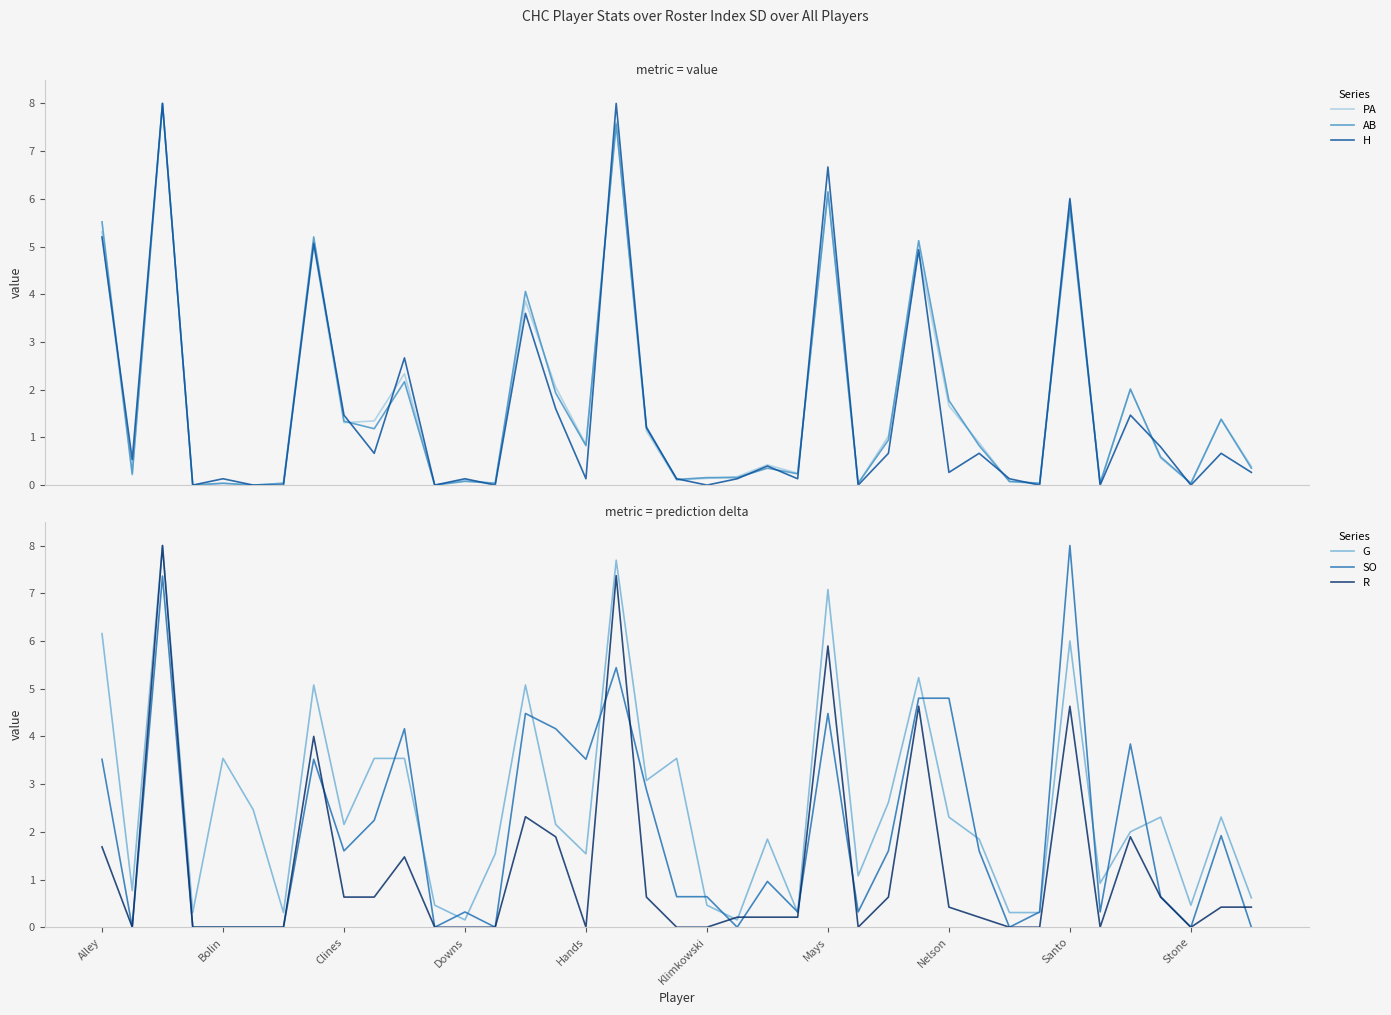

The SO series shows 3.5 at Alley. True or false?

True